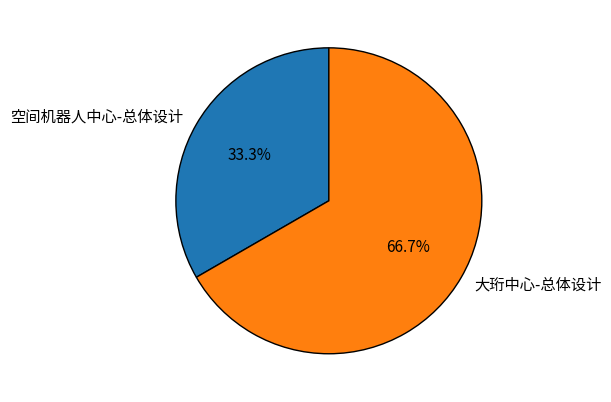

What percentage do 空间机器人中心-总体设计 and 大珩中心-总体设计 together represent?

100.0%